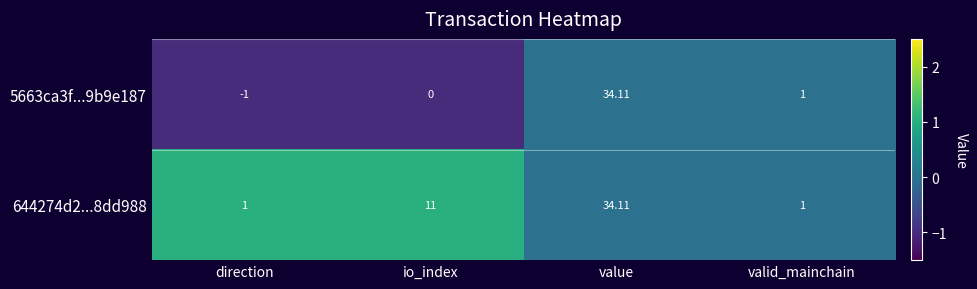

At which category does the chart reach its minimum across all series?

direction